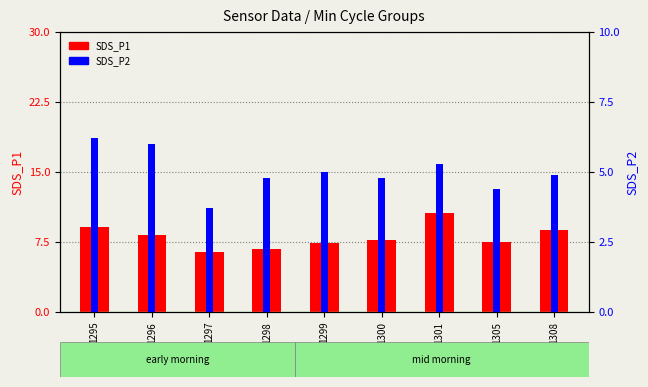

The SDS_P2 series shows 6.2 at 1295. True or false?

True